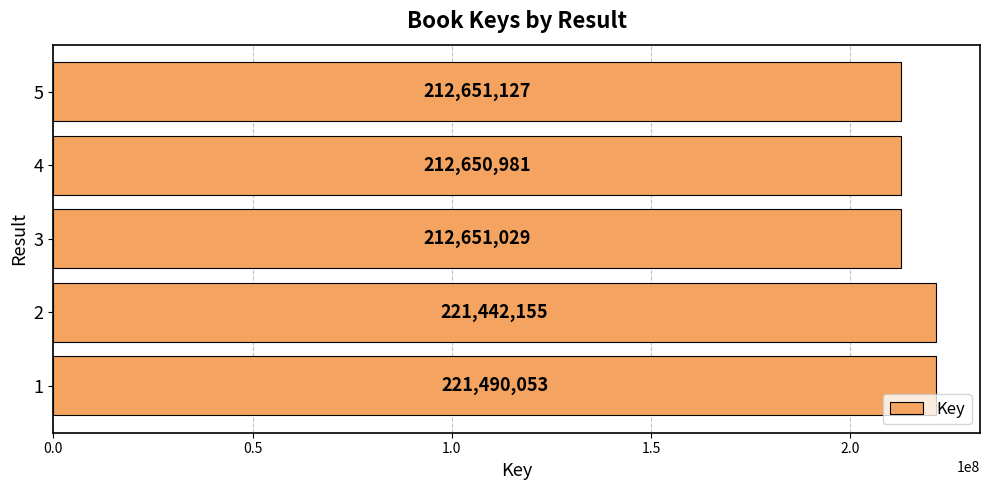

What is the approximate value at 2?

221442155